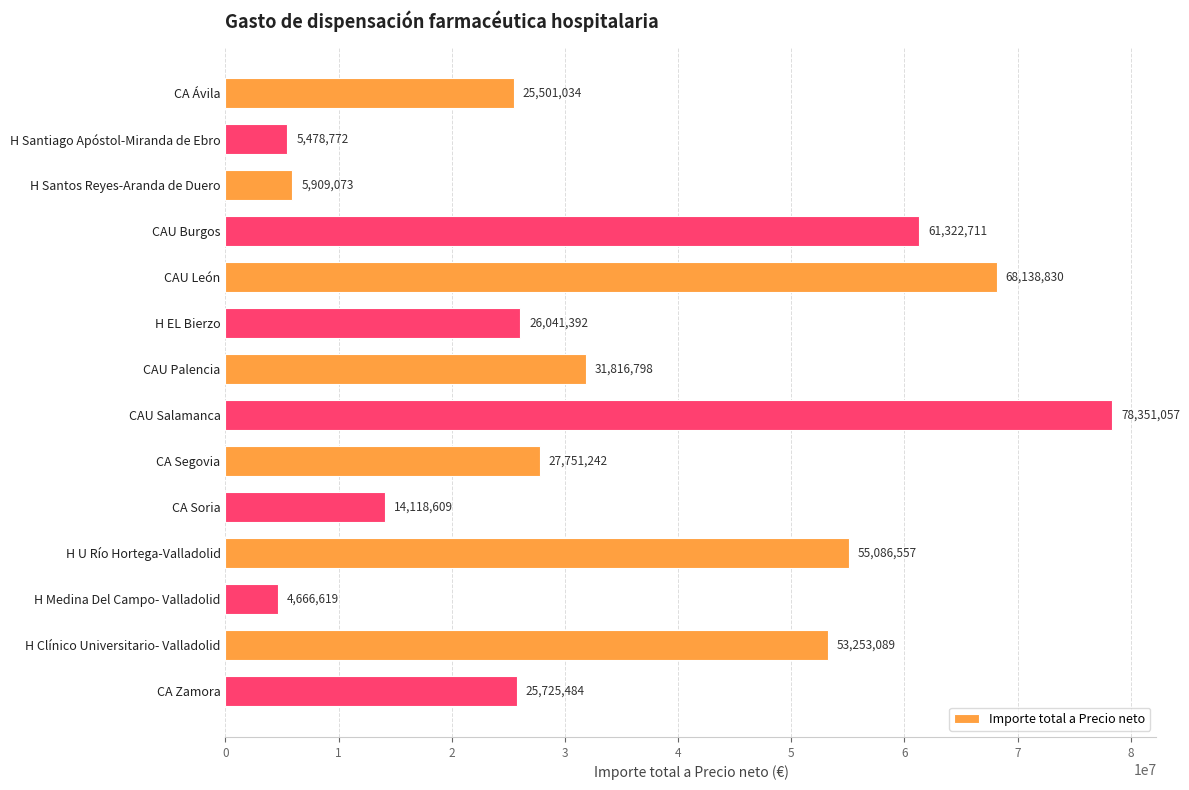

The chart shows a value of 9487768 at CA Soria. True or false?

False